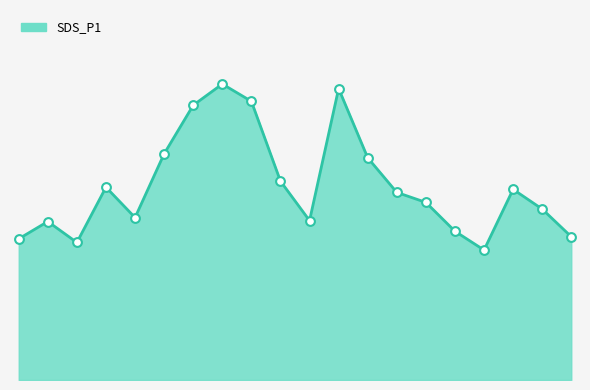

Is this an area chart (filled region under the line)?

Yes